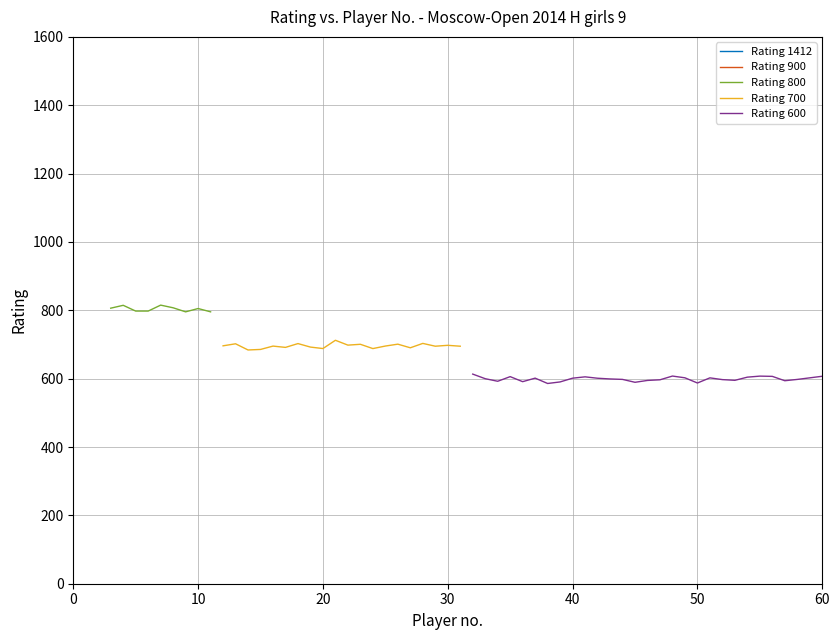

Is this an area chart (filled region under the line)?

No